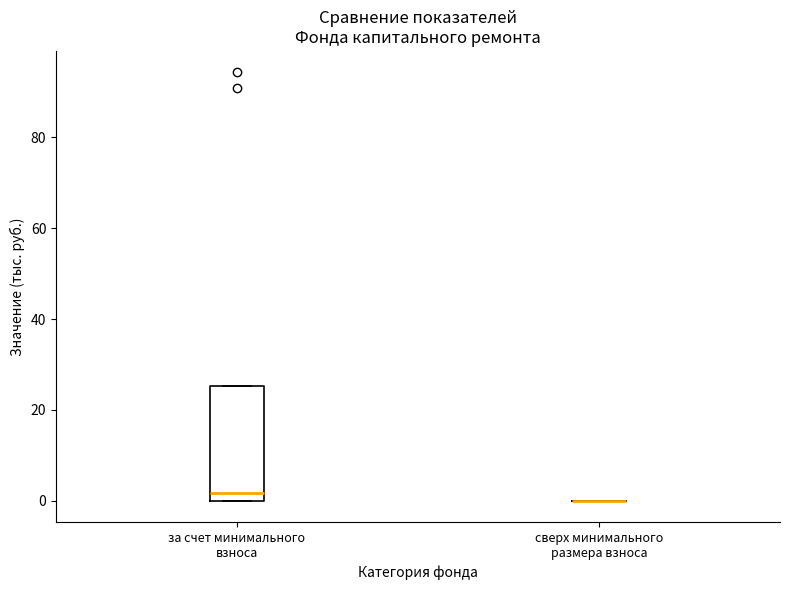

Reading left to right, read every box against the y-axis: the position of its median line, the range the box covers, and the ends of its whiskers. The values are not printed on the chart, so give them approximately, as read against the axis.

за счет минимального взноса: median 2, box 0 to 26, whiskers 0 to 26
сверх минимального размера взноса: box collapsed to a line at 0, whiskers 0 to 0